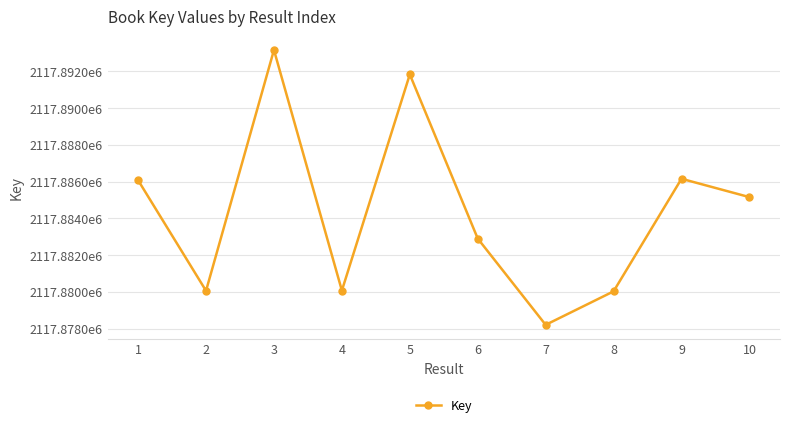

What is the value of the 10th point from the left?

2117885151